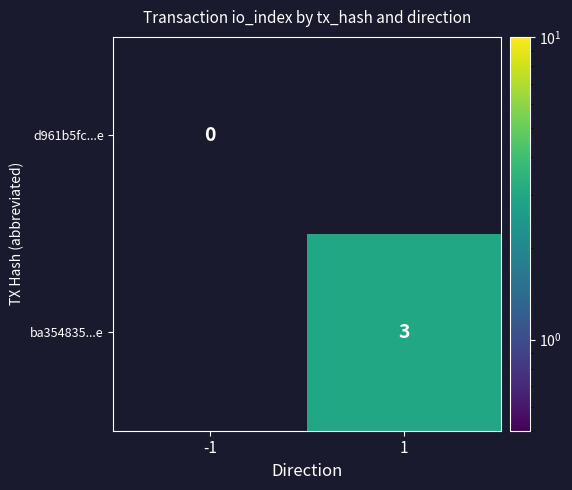

At which category does the chart reach its minimum across all series?

-1